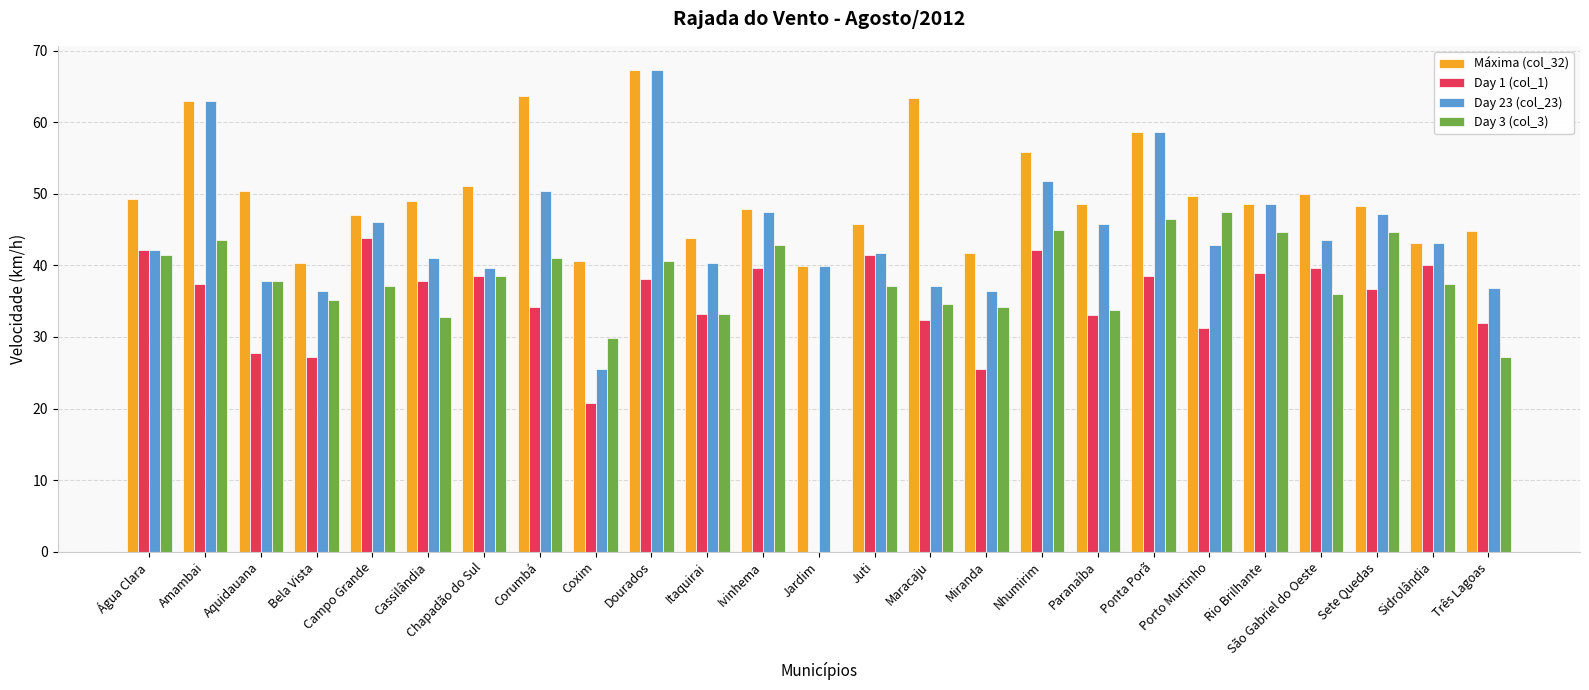

Is the value of Máxima (col_32) at Corumbá greater than the value of Day 23 (col_23) at Chapadão do Sul?

Yes